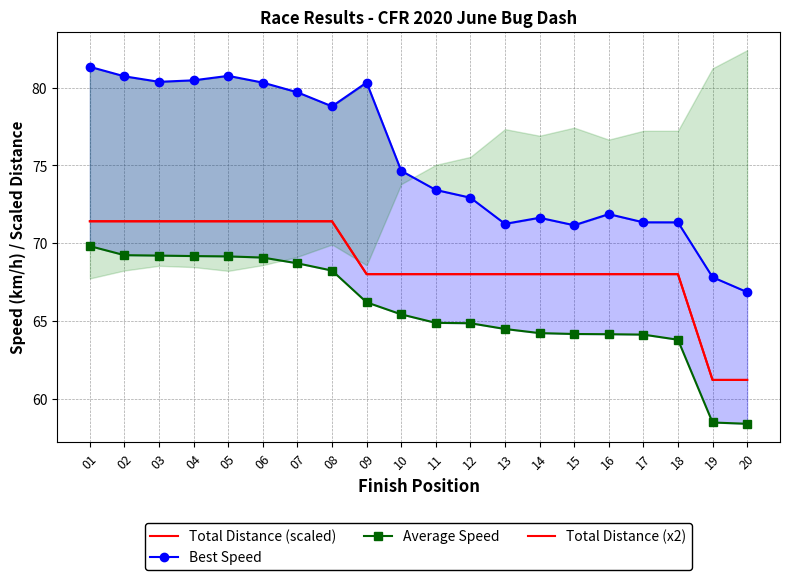

What is the value of the Total Distance (x2) point at the 1st from the left?

71.4